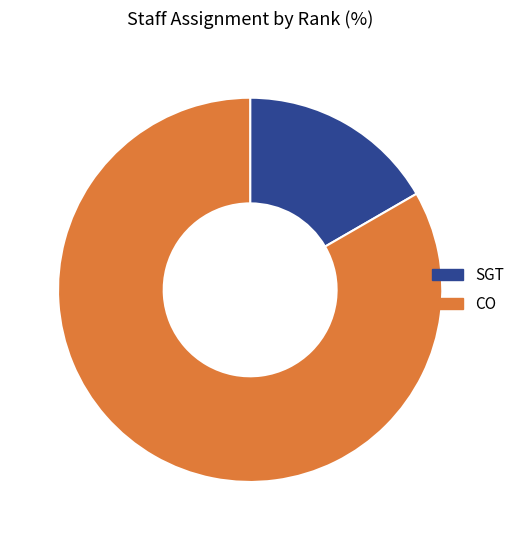

True or false: SGT accounts for 31% of the total.

False